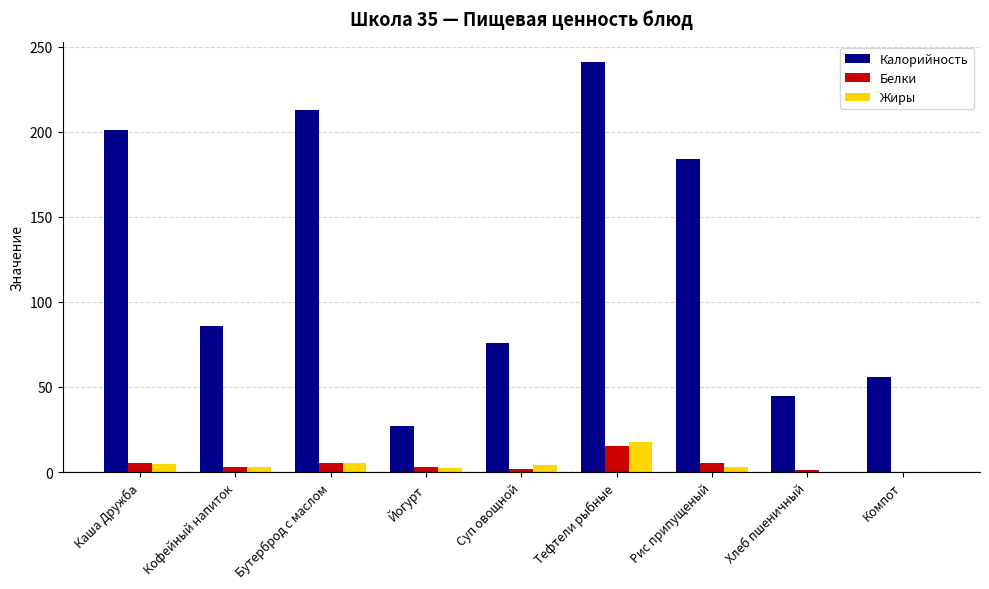

Which series has the largest total across all categories?

Калорийность